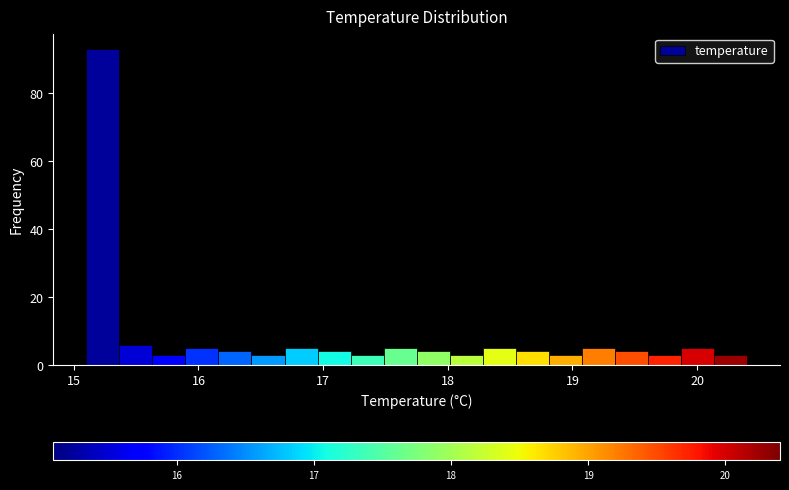

Read against the x-axis, roughly where is the centre of the tallest bar?

15.2